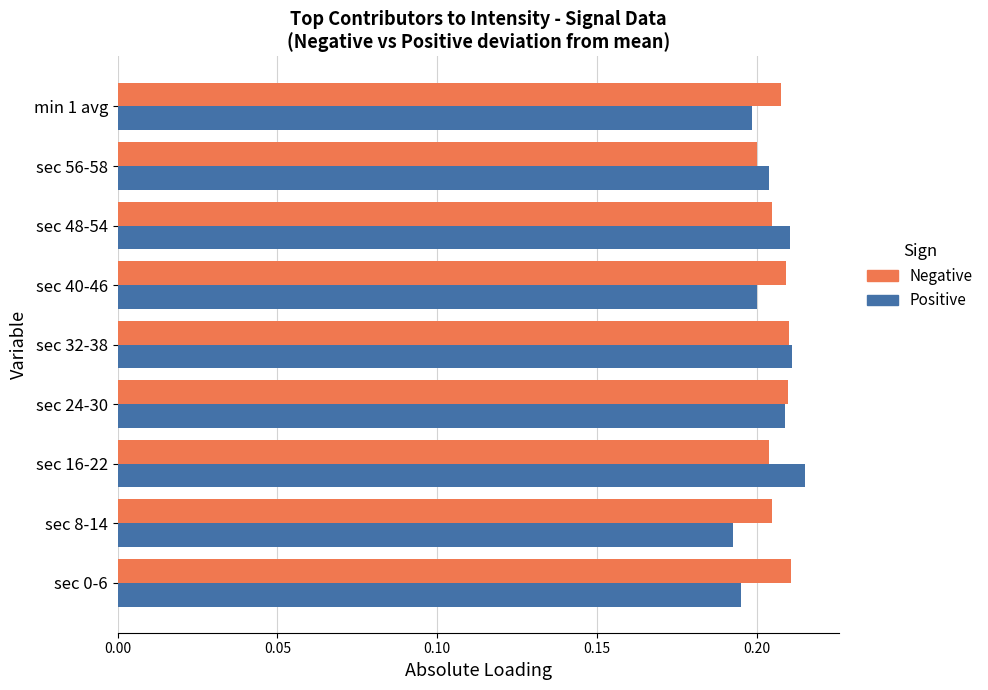

What is the sum of all Negative values?

1.9